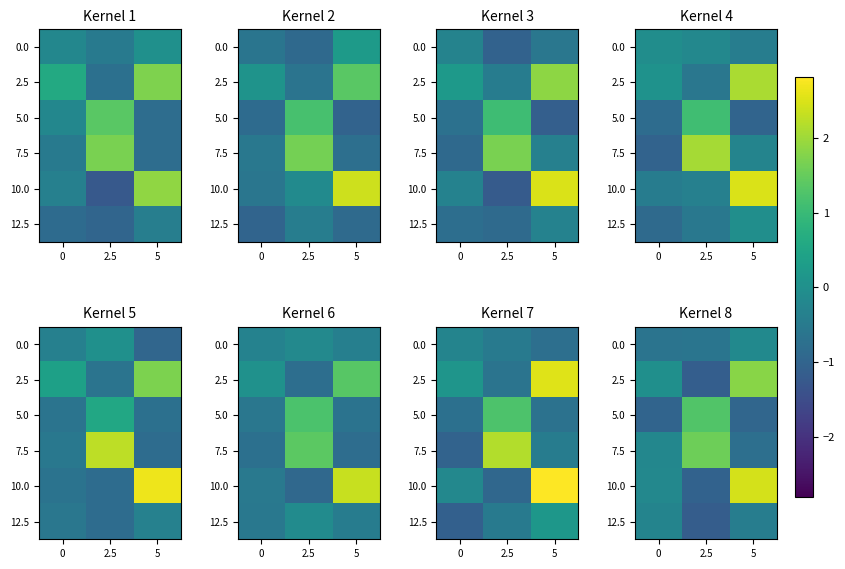

What is the maximum value shown in the chart?

2.5